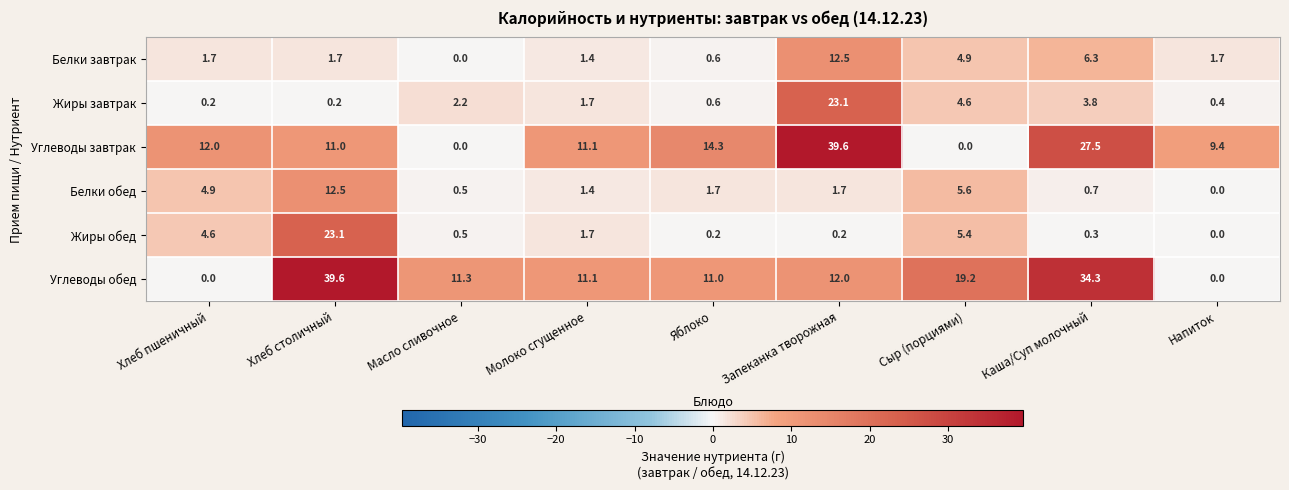

Which series changed the most between Сыр (порциями) and Напиток?

Углеводы обед